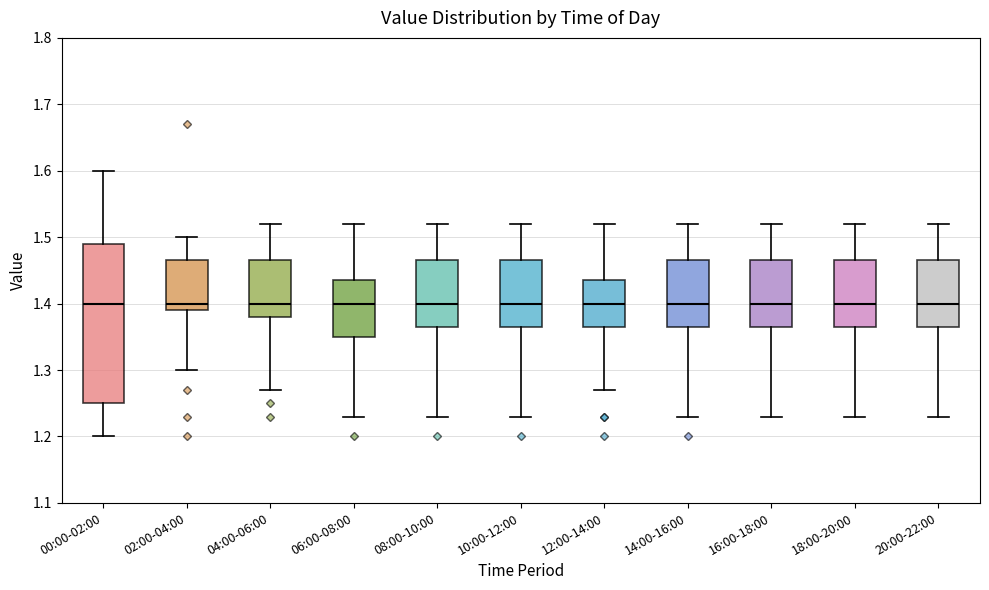

Where is the upper edge of the box for 20:00-22:00 on the y-axis? The values are not printed on the chart, so give them approximately, as read against the axis.

1.47